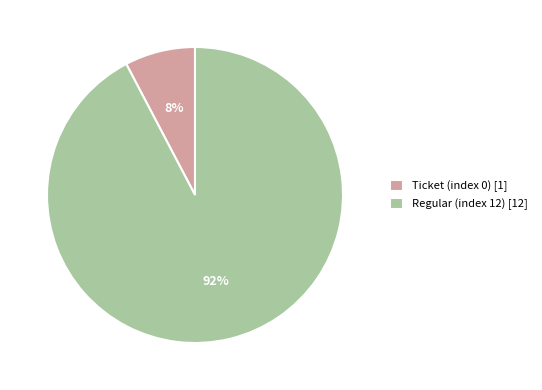

To the nearest percent, what is the combined percentage of Regular (index 12) [12] and Ticket (index 0) [1]?

100%